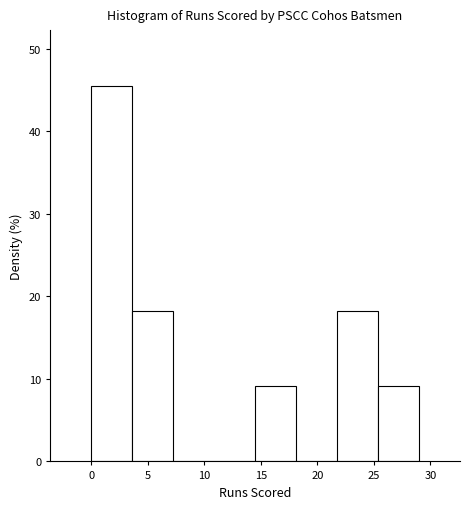

Reading left to right, list every bar in this chart as the range it spans on the x-axis followed by its height. Neither the bar edges nor the heights are printed on the chart, so give them approximately, as read against the axes.

0.0 to 3.5: 45
3.5 to 7.5: 18
7.5 to 11.0: 0
11.0 to 14.5: 0
14.5 to 18.0: 9
18.0 to 22.0: 0
22.0 to 25.5: 18
25.5 to 29.0: 9